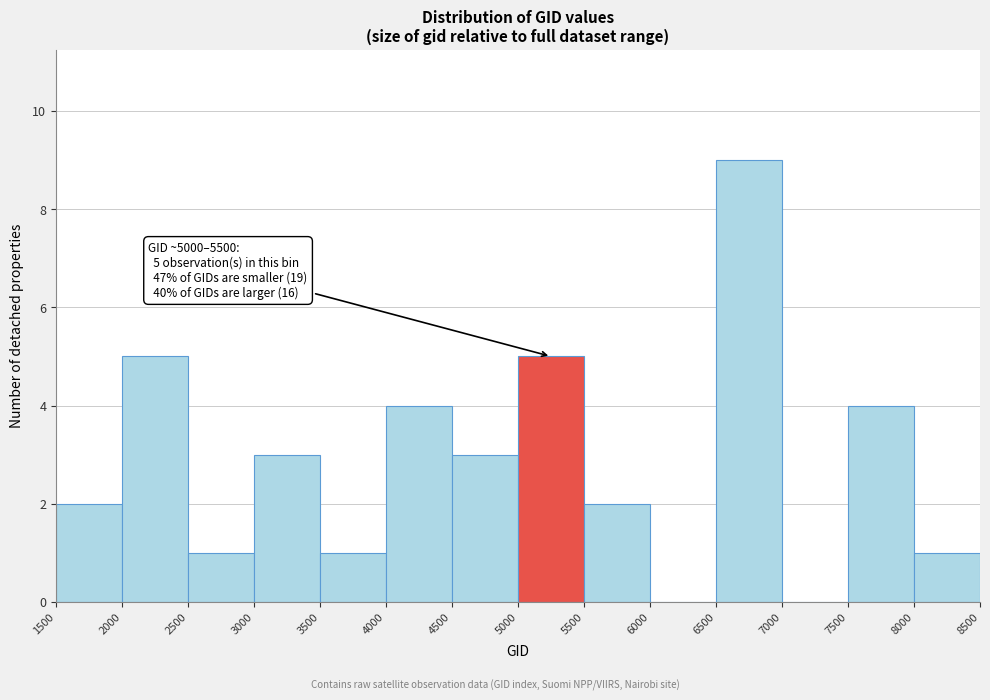

Over which range of the x-axis is the bar tallest?

6500 to 7000